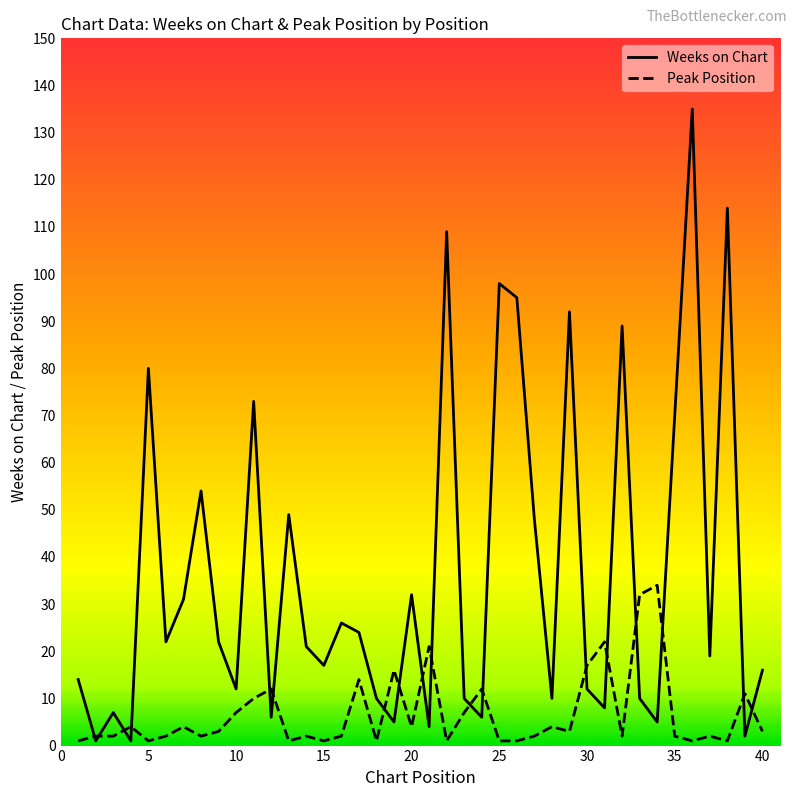

After their last crossing, which series has the higher values: Weeks on Chart or Peak Position?

Weeks on Chart